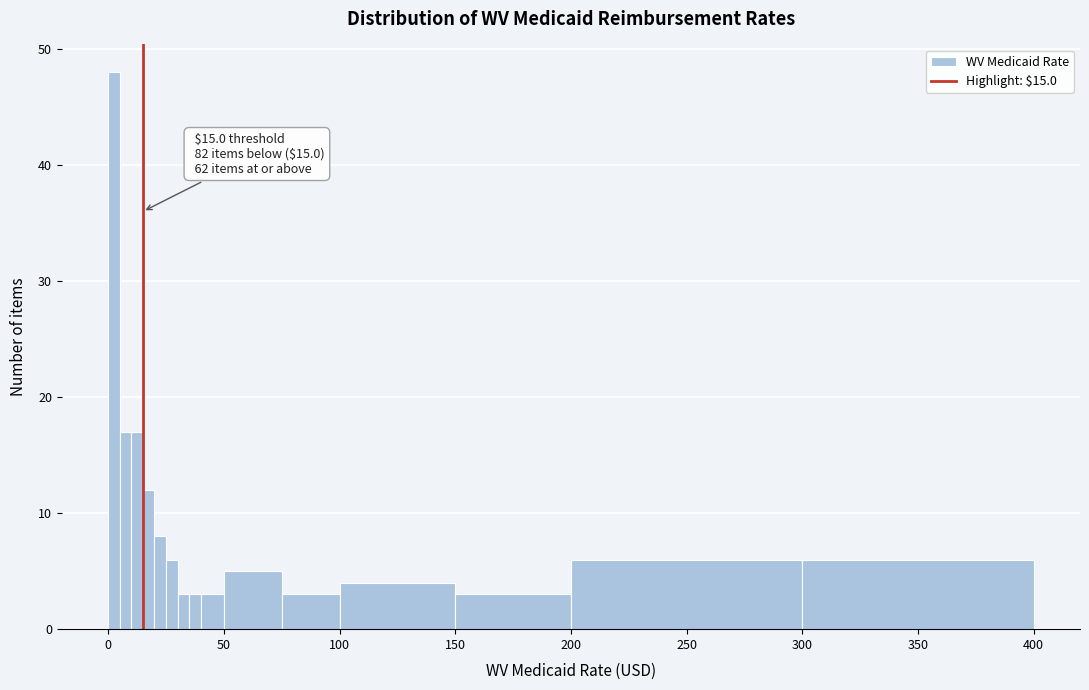

Read against the x-axis, roughly where is the centre of the tallest bar?

5